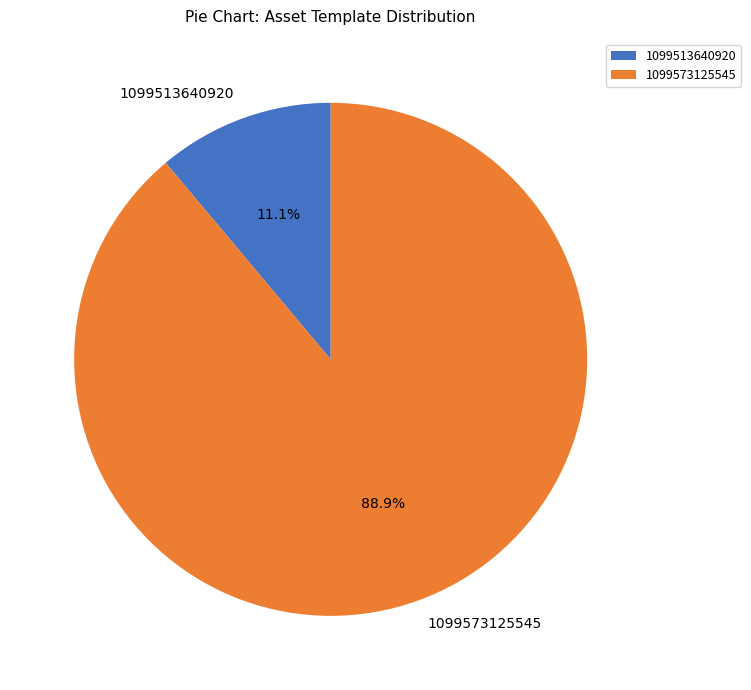

Is it true that 1099513640920 is 11% of the pie?

True